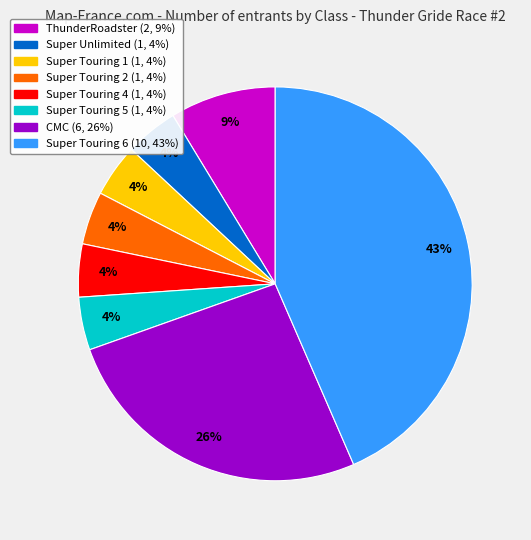

How many segments does this pie chart have?

8